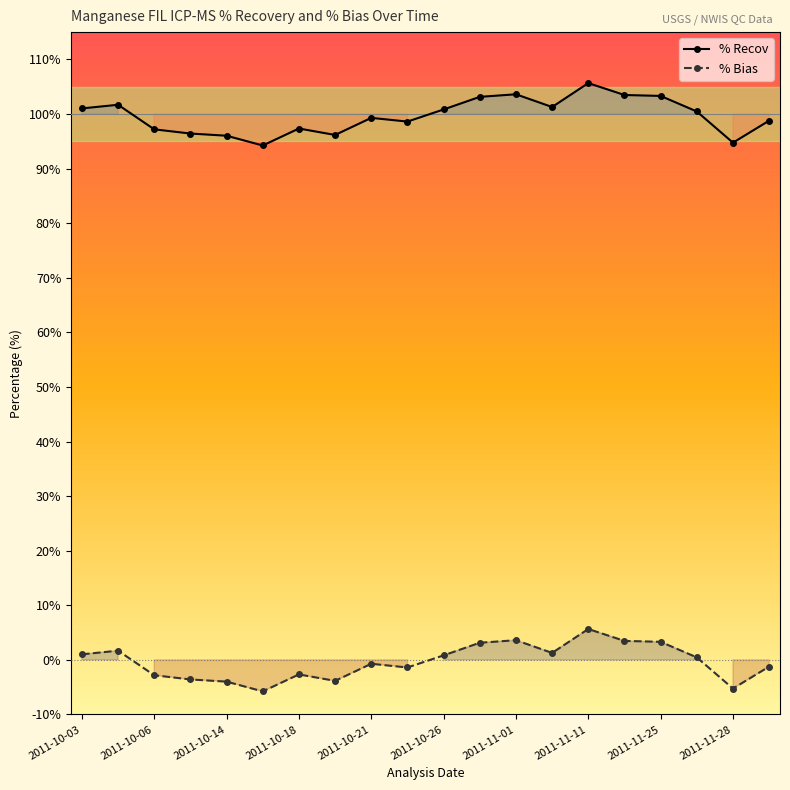

How many data points in % Recov are above 100?

10